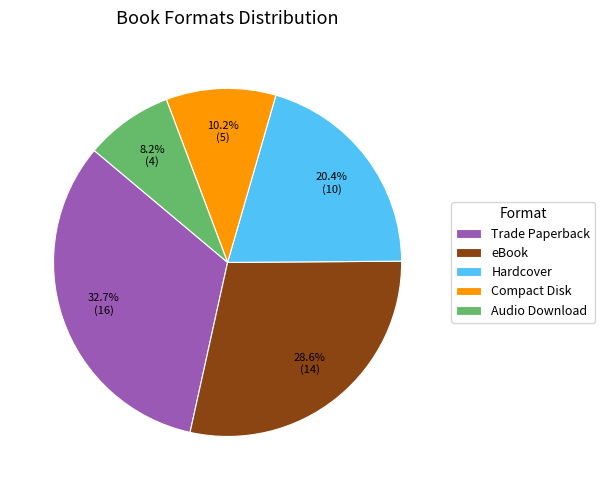

Rank the categories by value from highest to lowest.

Trade Paperback, eBook, Hardcover, Compact Disk, Audio Download